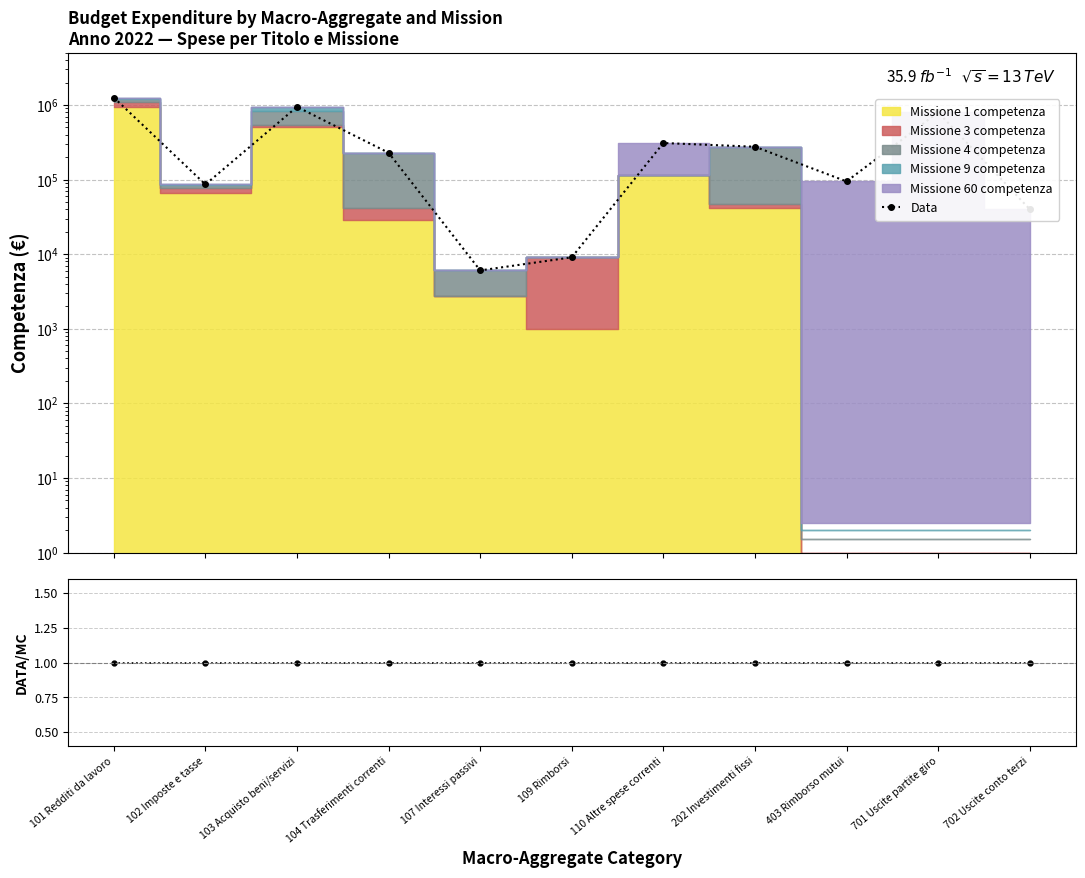

How many lines are shown in the chart?

2